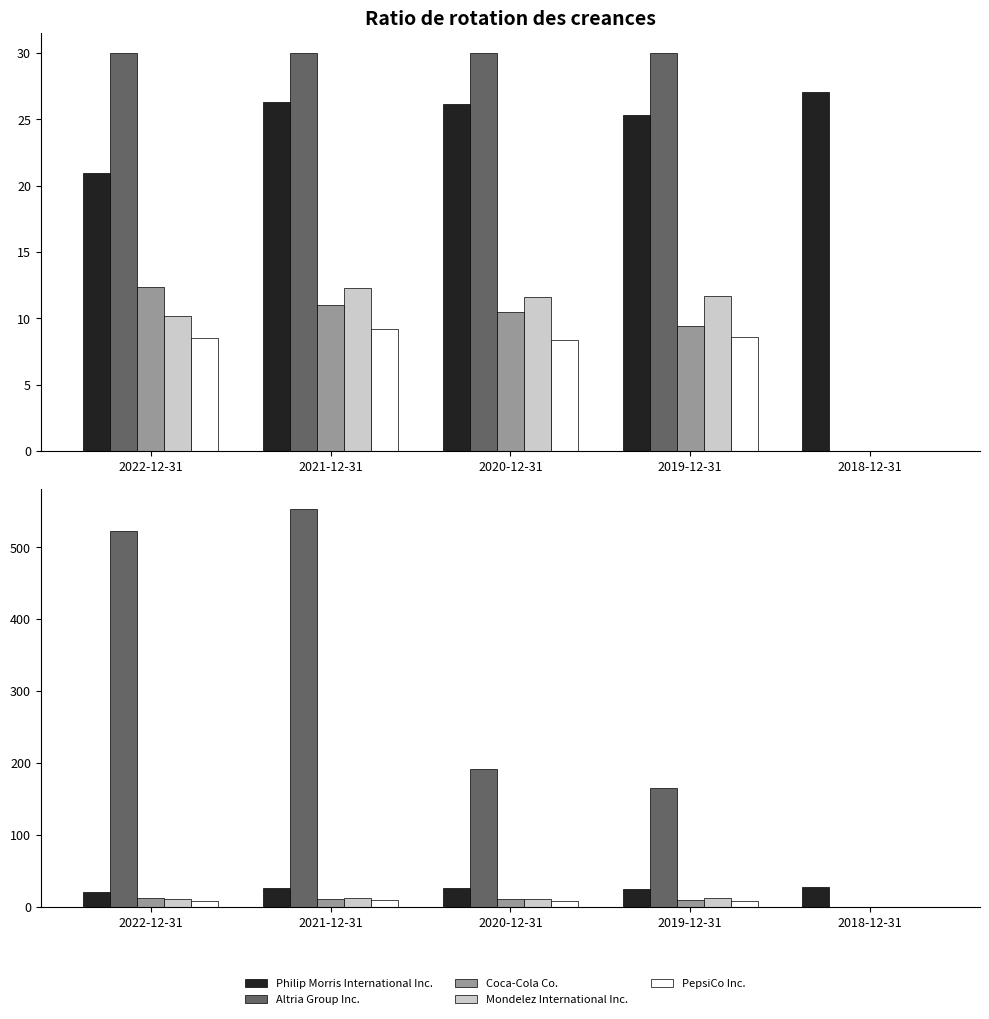

List the series in order of their peak value, lowest first.

PepsiCo Inc., Mondelez International Inc., Coca-Cola Co., Philip Morris International Inc., Altria Group Inc.